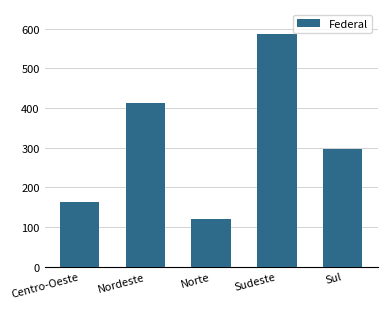

What is the label of the 2nd bar from the left?

Nordeste